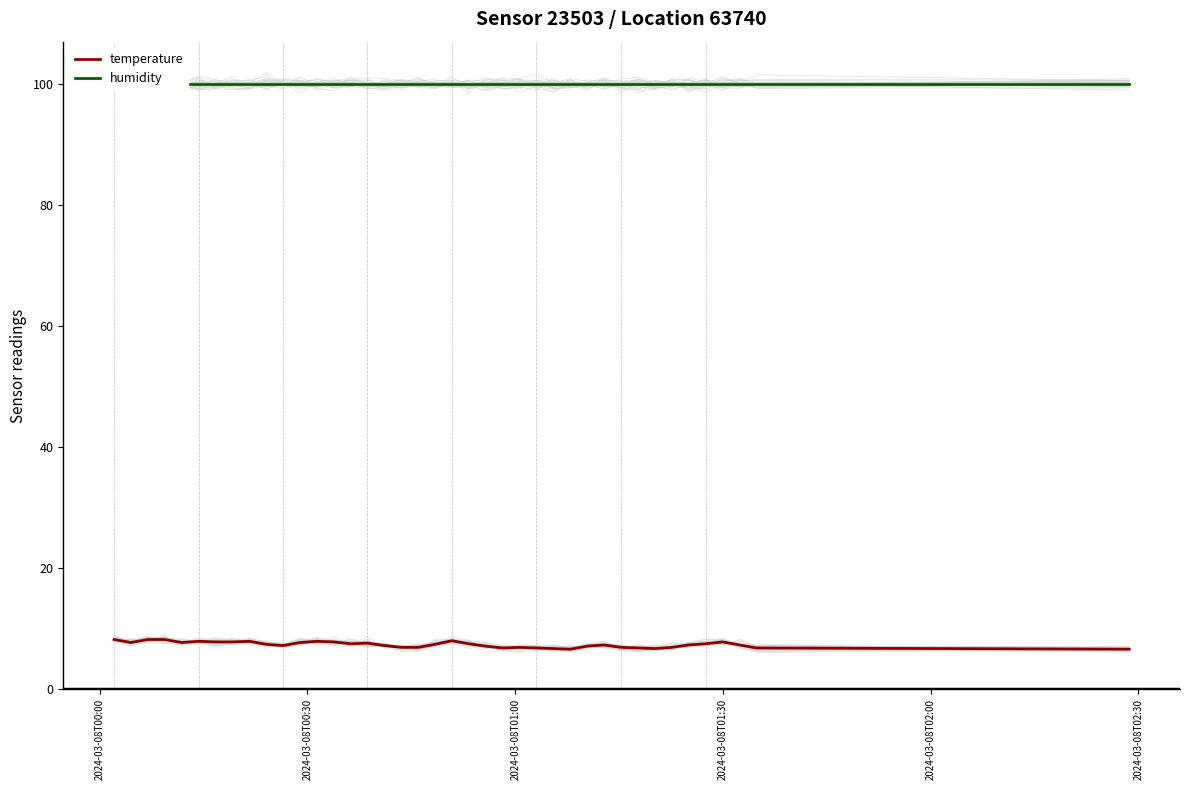

What is the sum of all humidity values?

3996.0